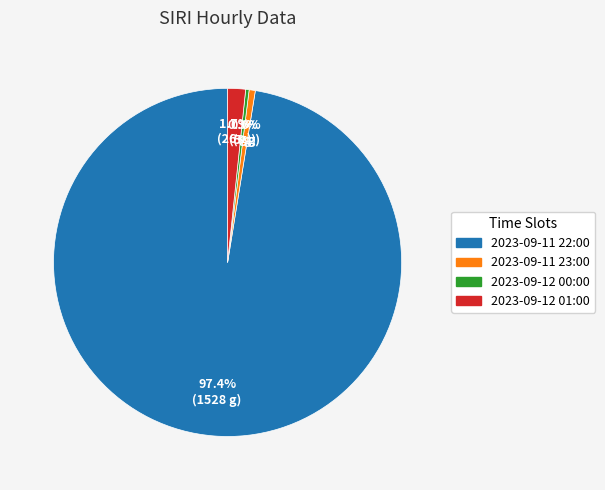

Which category has the biggest portion of the pie?

2023-09-11 22:00